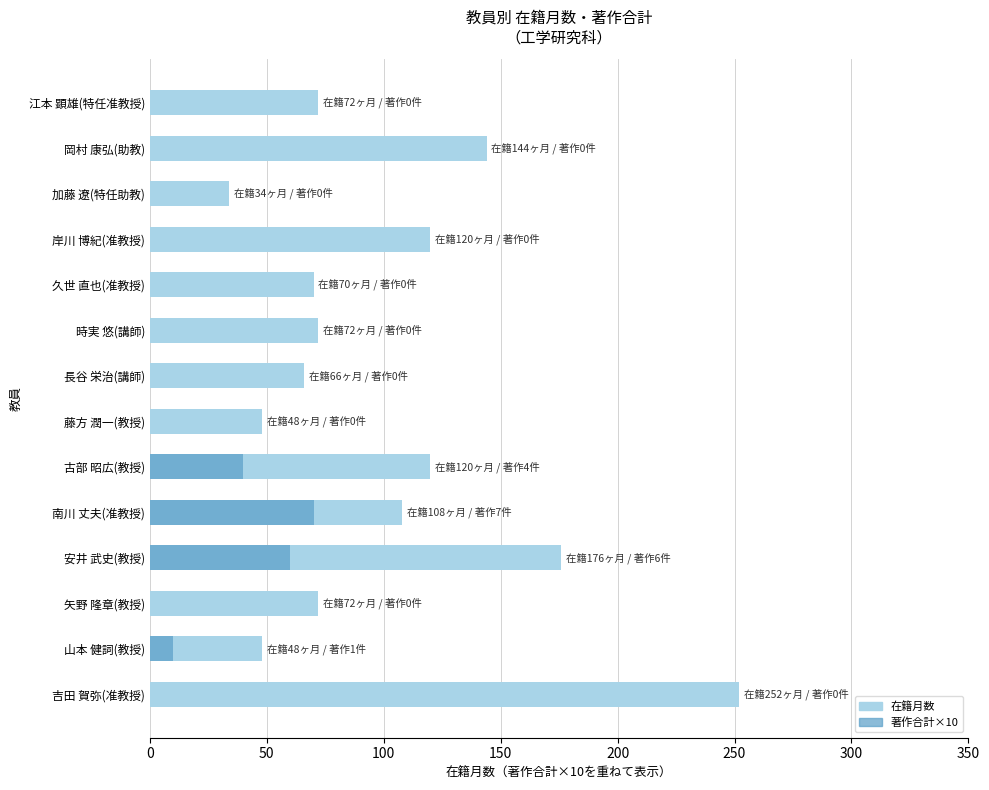

Count the number of categories in the chart.

14